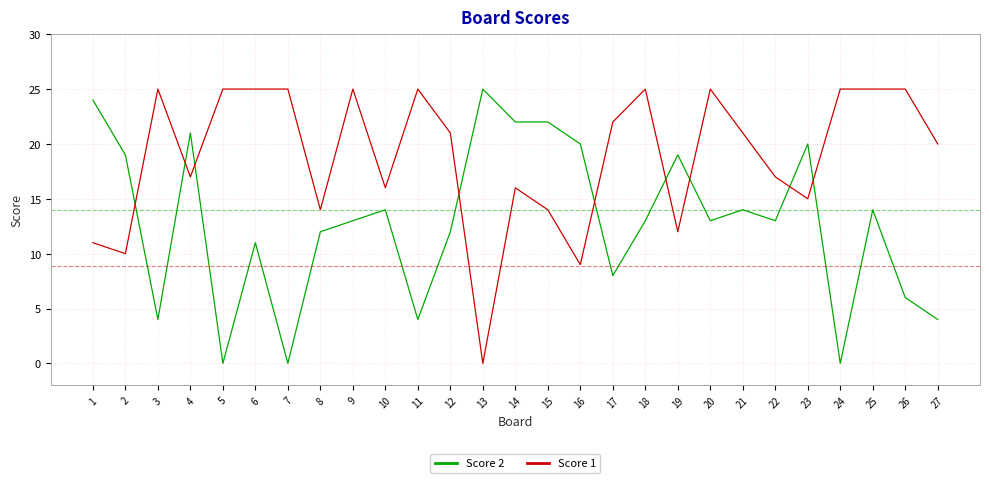

Between which two adjacent categories do Score 2 and Score 1 first intersect?

2 and 3